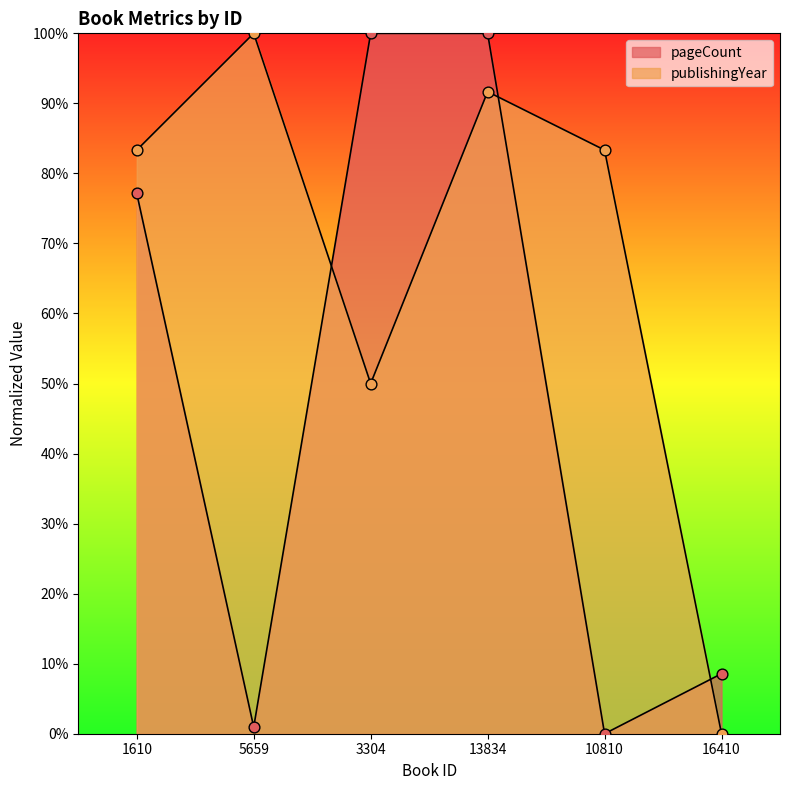

Which series has the largest Y range (max minus min)?

pageCount